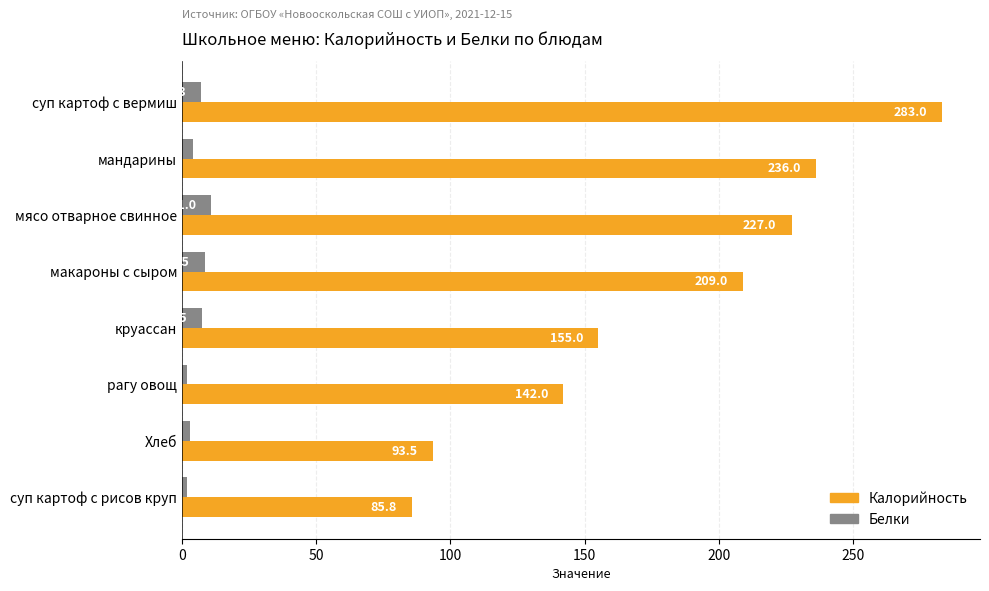

Which series changed the most between суп картоф с вермиш and макароны с сыром?

Калорийность